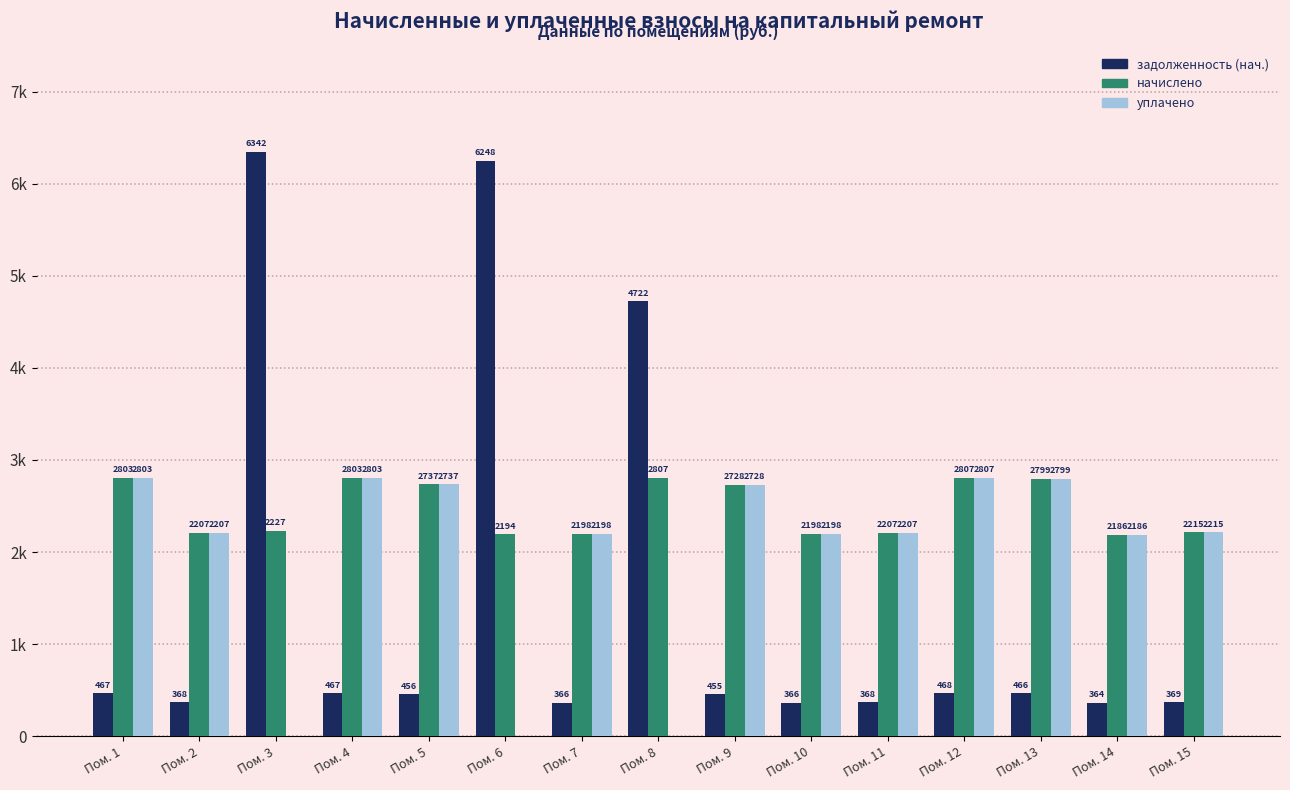

At how many categories does at least one series exceed 2459?

9